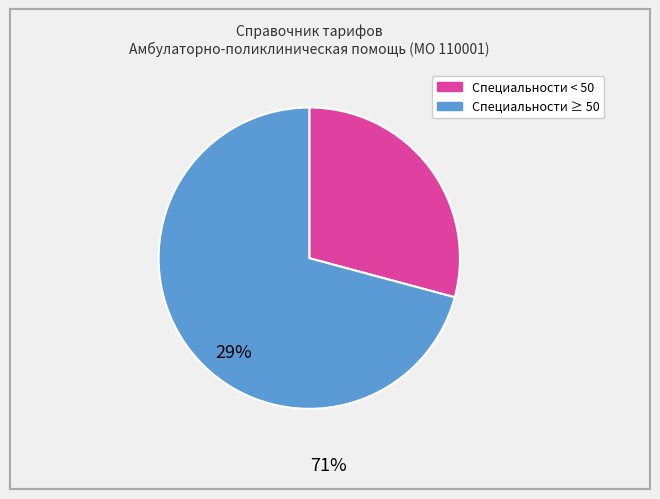

Is there a majority slice in this chart?

Yes